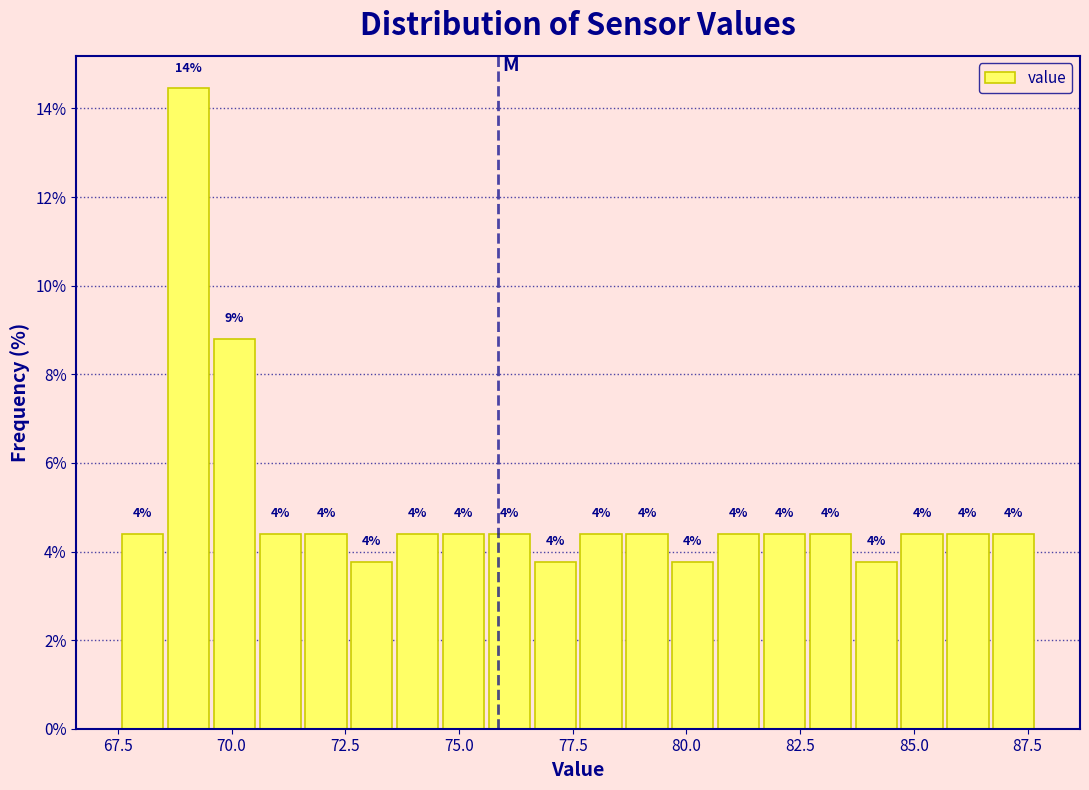

Around what value on the x-axis is the tallest bar? Give the approximate position of its centre, as read against the axis.

69.0